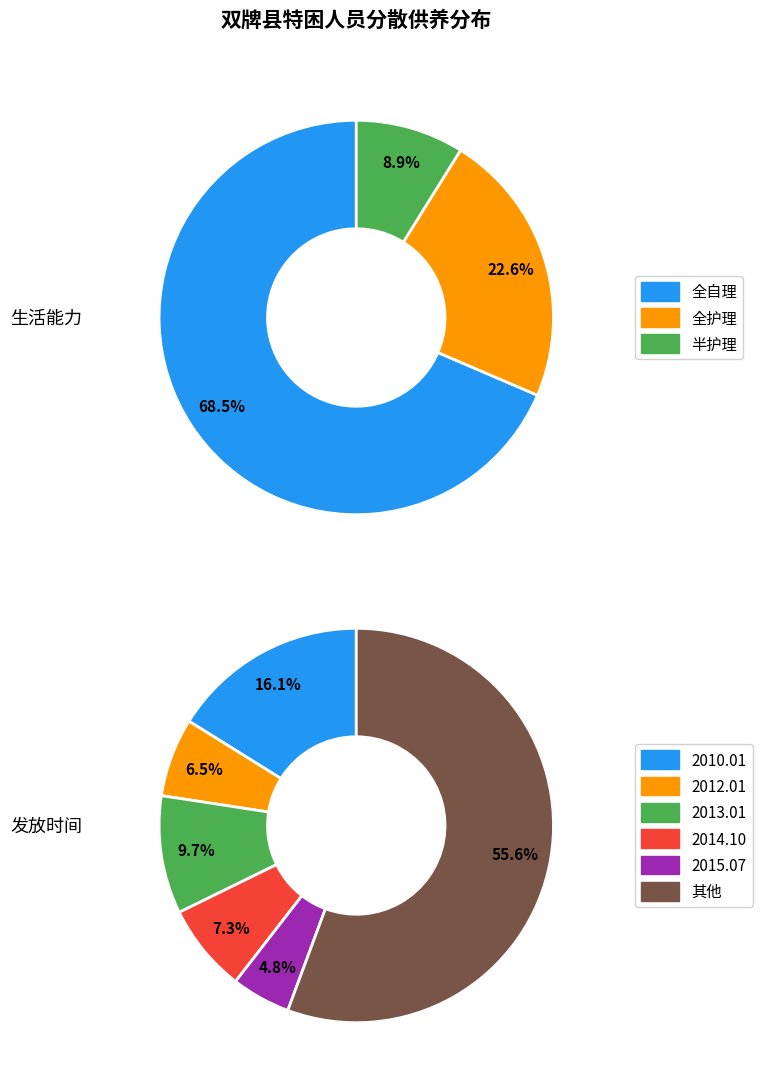

What is the smallest slice in the pie chart?

半护理